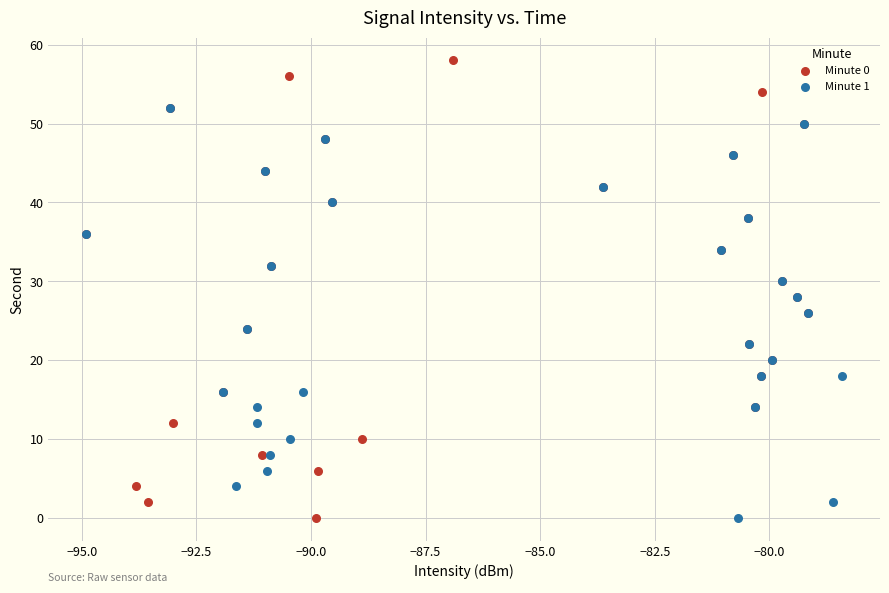

Which series reaches the maximum Y coordinate?

Minute 0